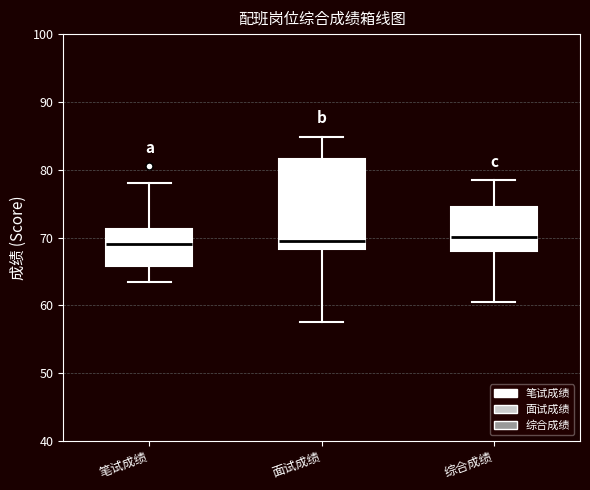

Reading left to right, transcribe this box plot: for each box, give where its median line is, the range the box spans, and where its two whiskers end, as read against the y-axis. The values are not printed on the chart, so give them approximately, as read against the axis.

笔试成绩: median 69, box 66 to 71, whiskers 64 to 78
面试成绩: median 70, box 68 to 82, whiskers 58 to 85
综合成绩: median 70, box 68 to 75, whiskers 61 to 78